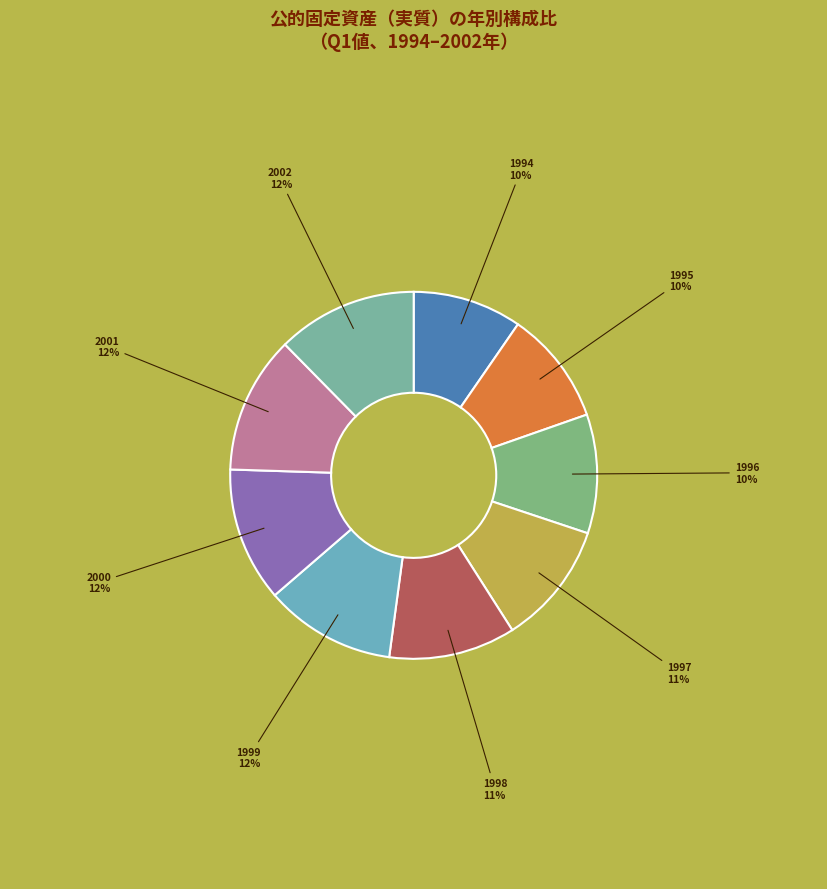

Do 1997 and 2001 together represent more than half of the pie?

No